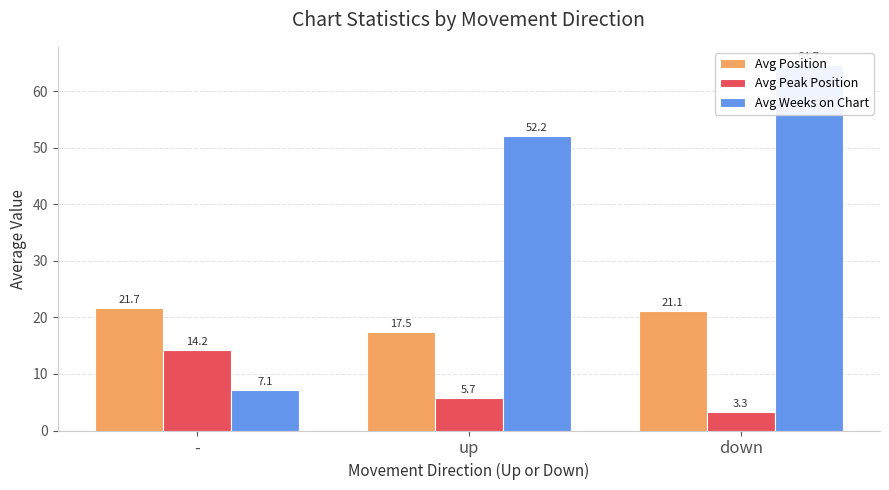

Reading left to right, what are all the values shown in this chart?

Avg Position: 21.7	17.5	21.1
Avg Peak Position: 14.2	5.7	3.3
Avg Weeks on Chart: 7.1	52.2	64.7